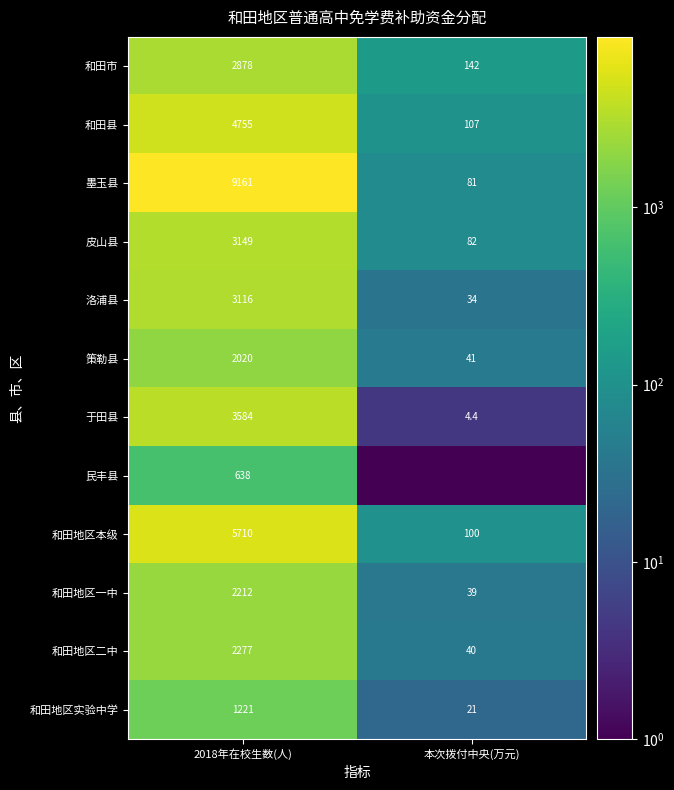

Count the number of categories in the chart.

2